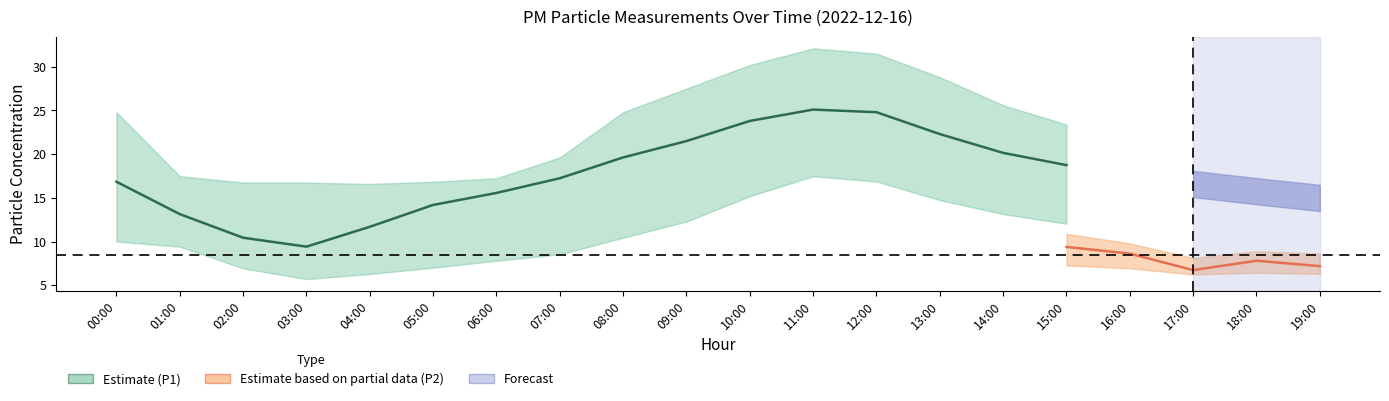

Where is the first local minimum for P1_upper?

04:00